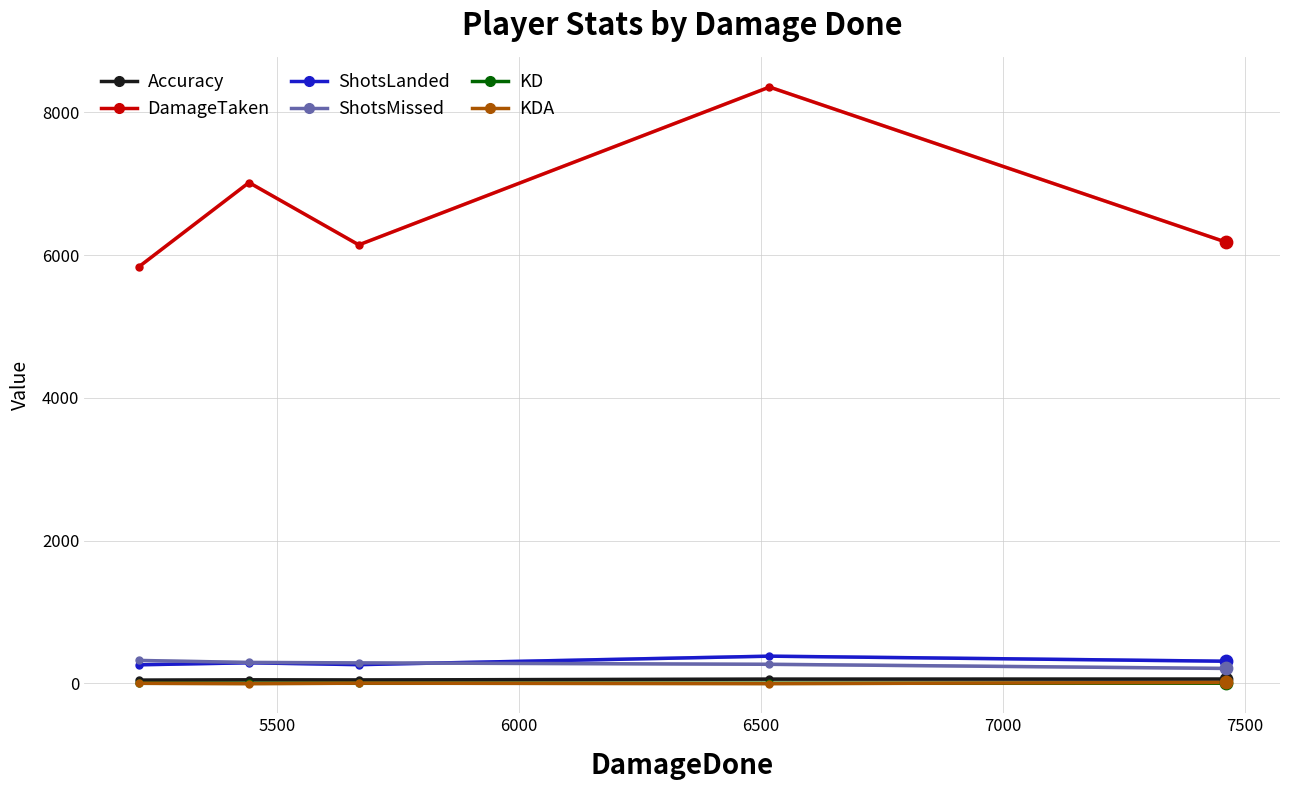

Which series has the largest range (max minus min)?

DamageTaken